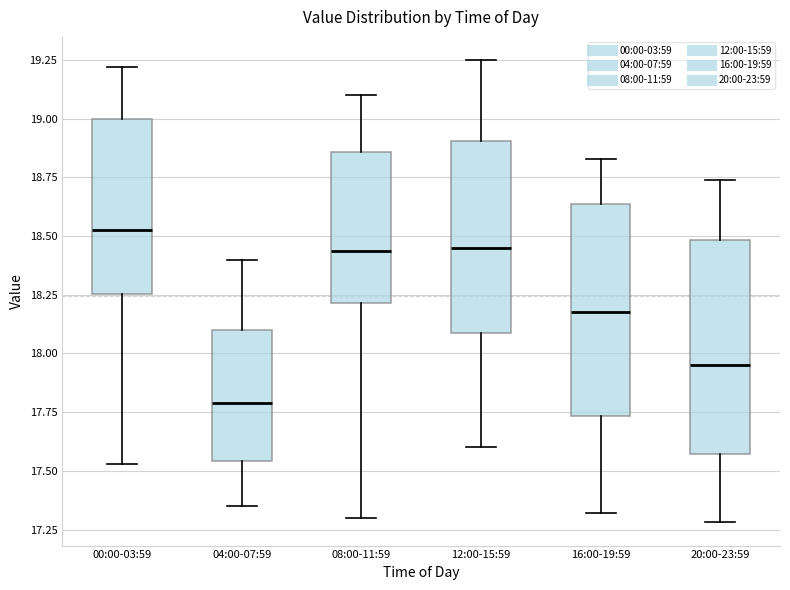

Which box has the highest median line?

00:00-03:59